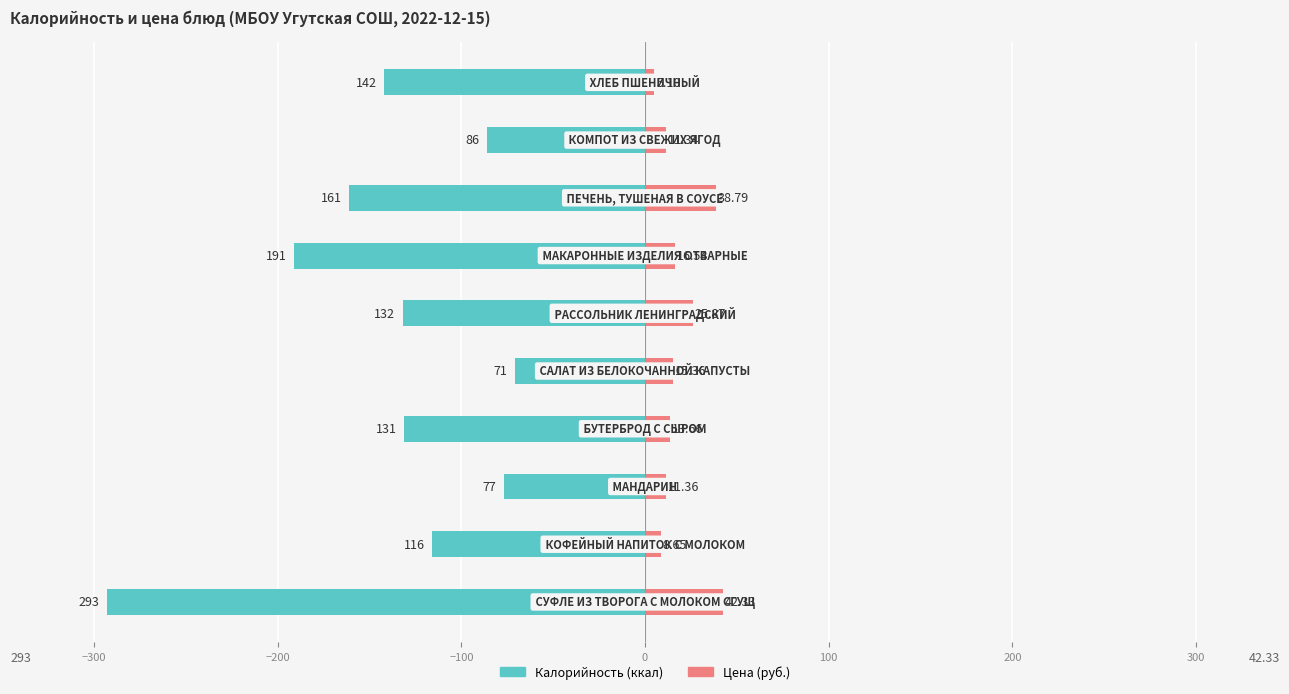

What is the difference between the highest and lowest values at −100?

144.7